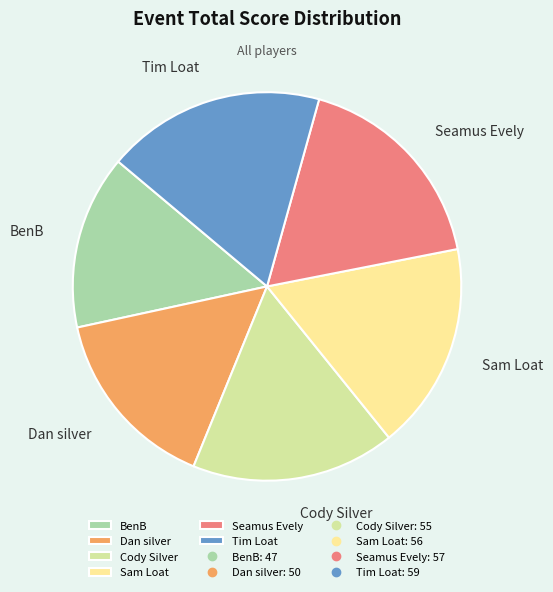

Which category has the smallest portion of the pie?

BenB